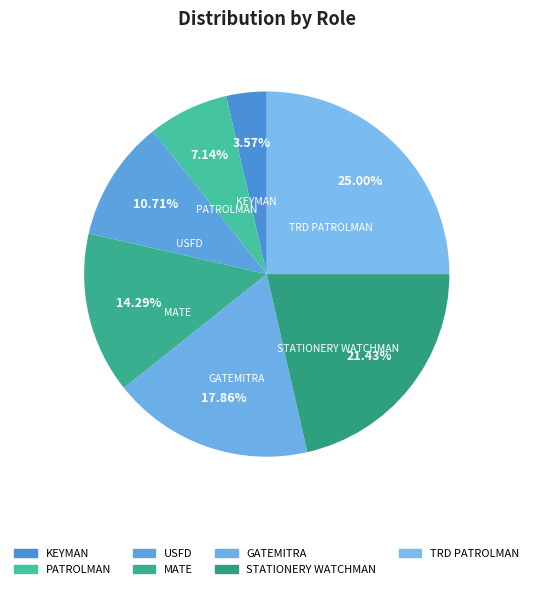

Count the number of slices in the pie.

7